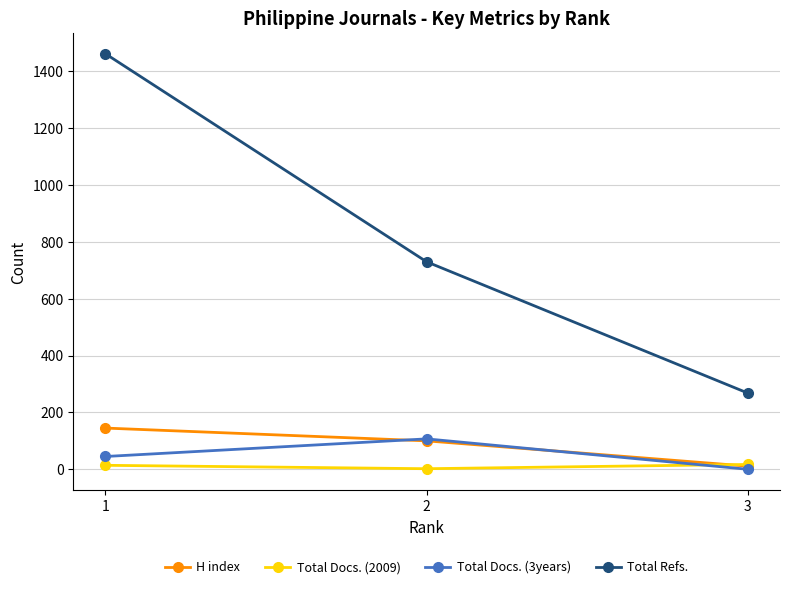

List the series in order of their peak value, highest first.

Total Refs., H index, Total Docs. (3years), Total Docs. (2009)